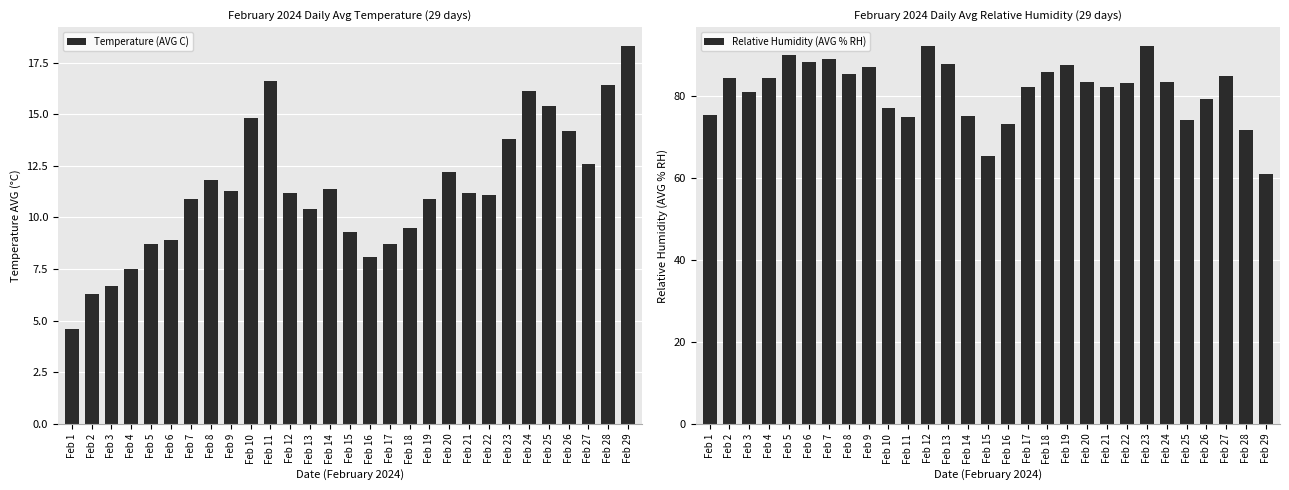

Which category has the highest value across all series?

Feb 23